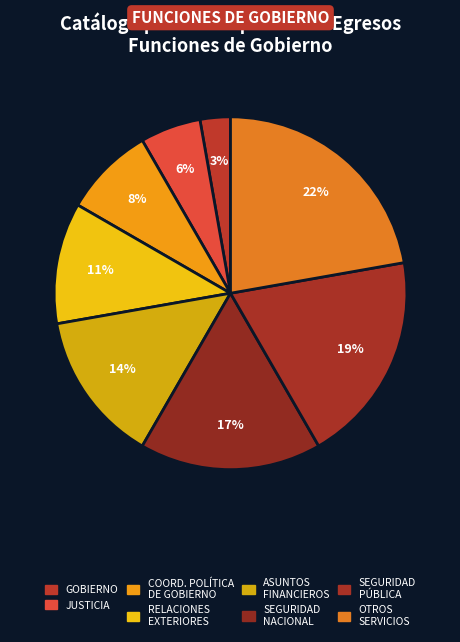

Rank the categories by value from lowest to highest.

GOBIERNO, JUSTICIA, COORD. POLÍTICA DE GOBIERNO, RELACIONES EXTERIORES, ASUNTOS FINANCIEROS, SEGURIDAD NACIONAL, SEGURIDAD PÚBLICA, OTROS SERVICIOS